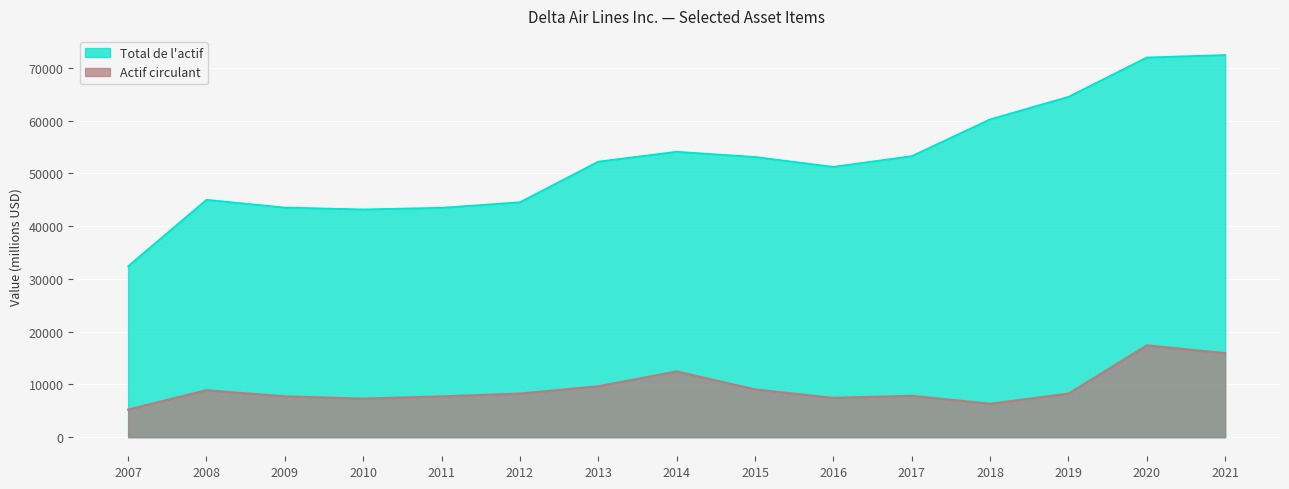

Read the Actif circulant value at 2021.

15940